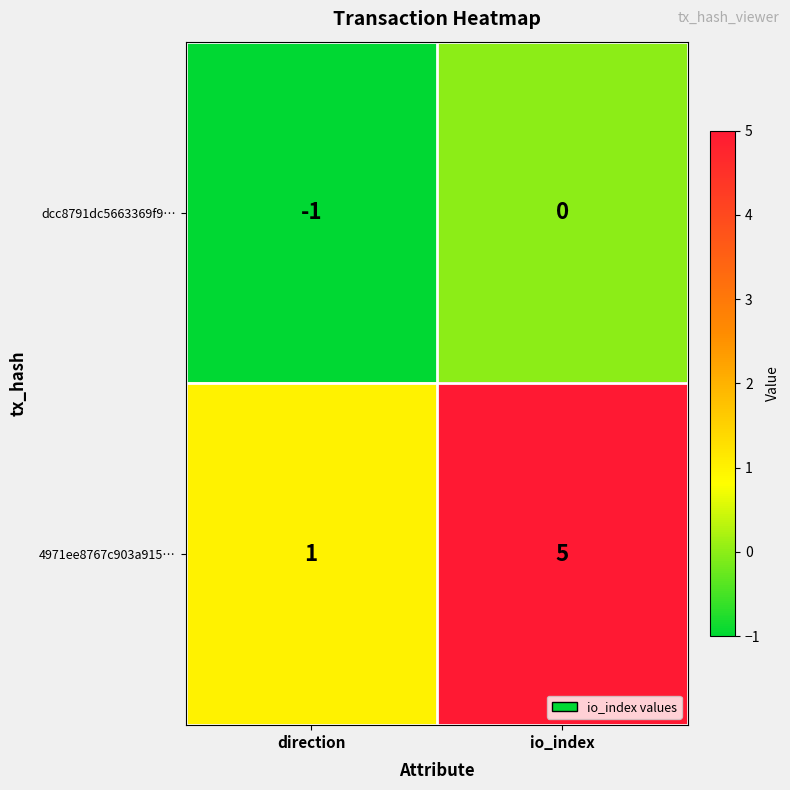

Reading left to right, what are all the values shown in this chart?

dcc8791dc5663369f9…: direction=-1	io_index=0
4971ee8767c903a915…: direction=1	io_index=5